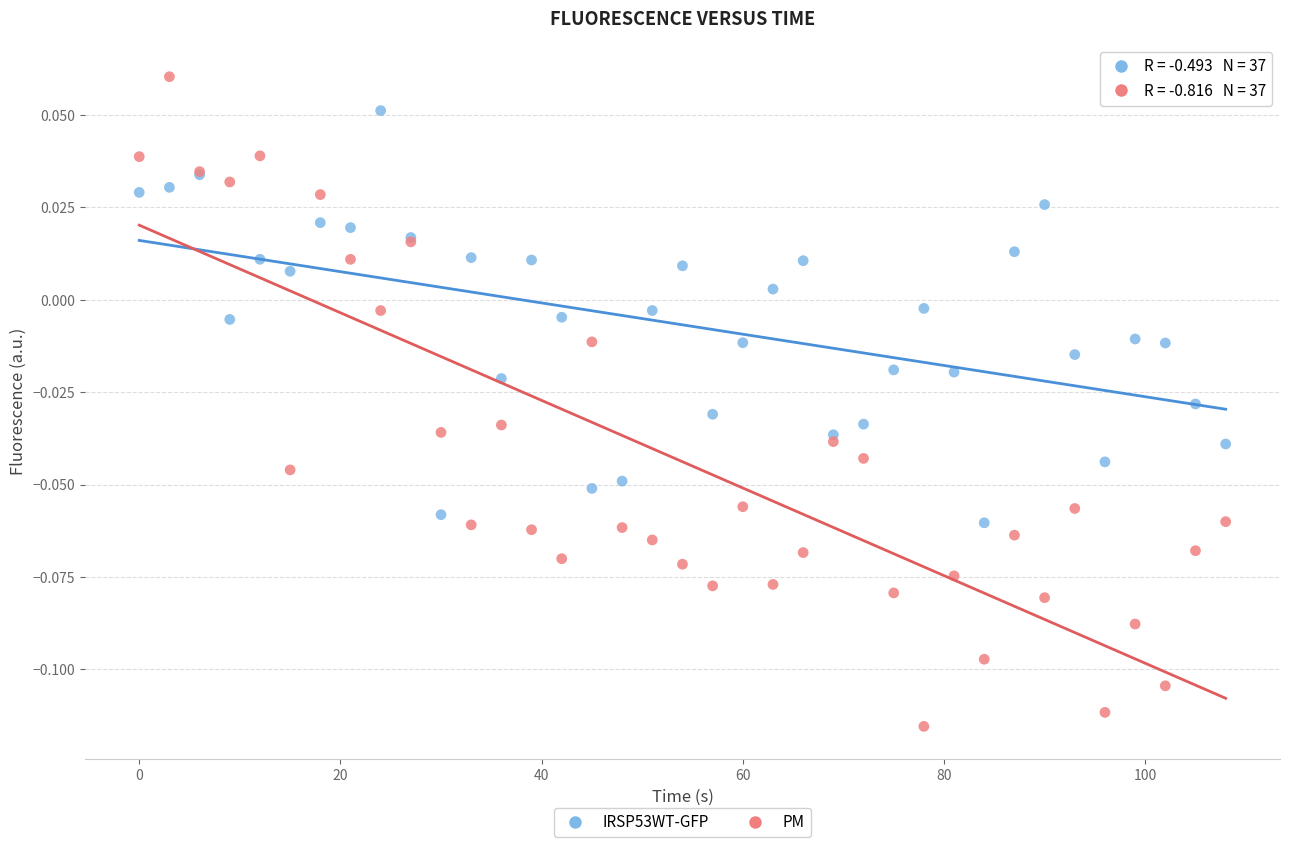

Which series contains the highest Y value?

PM